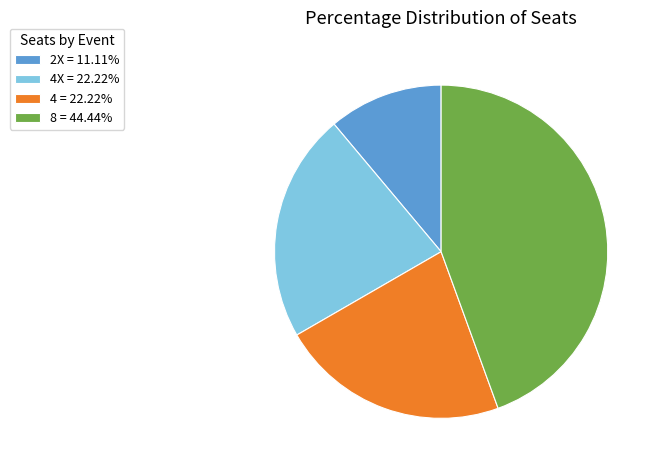

Does 8 = 44.44% represent more than half of the total?

No